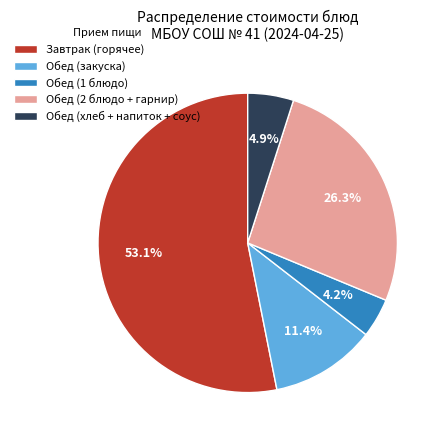

Is there any slice that represents more than half of the pie?

Yes